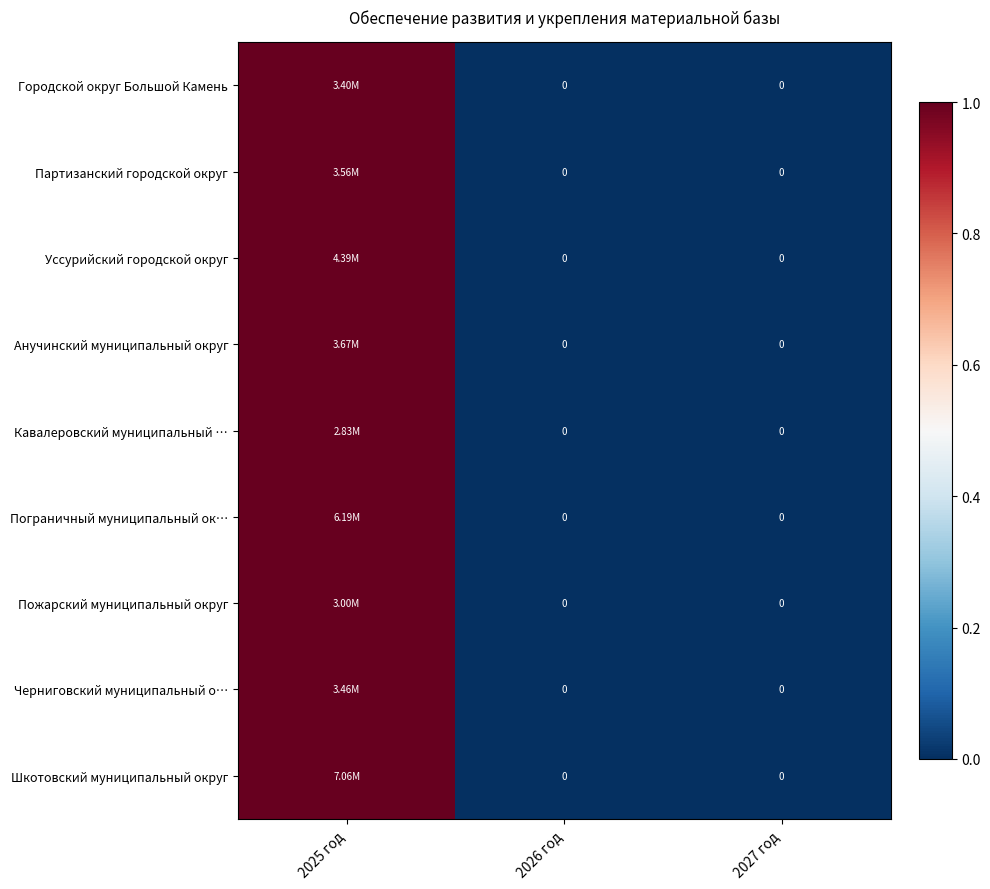

The value of Городской округ Большой Камень at 2026 год is -1. True or false?

False